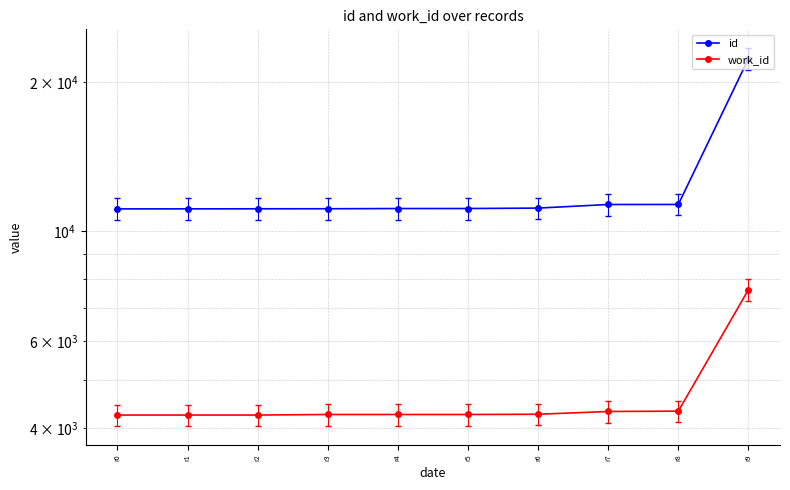

True or false: work_id has more than 2 points higher than both neighbors.

False